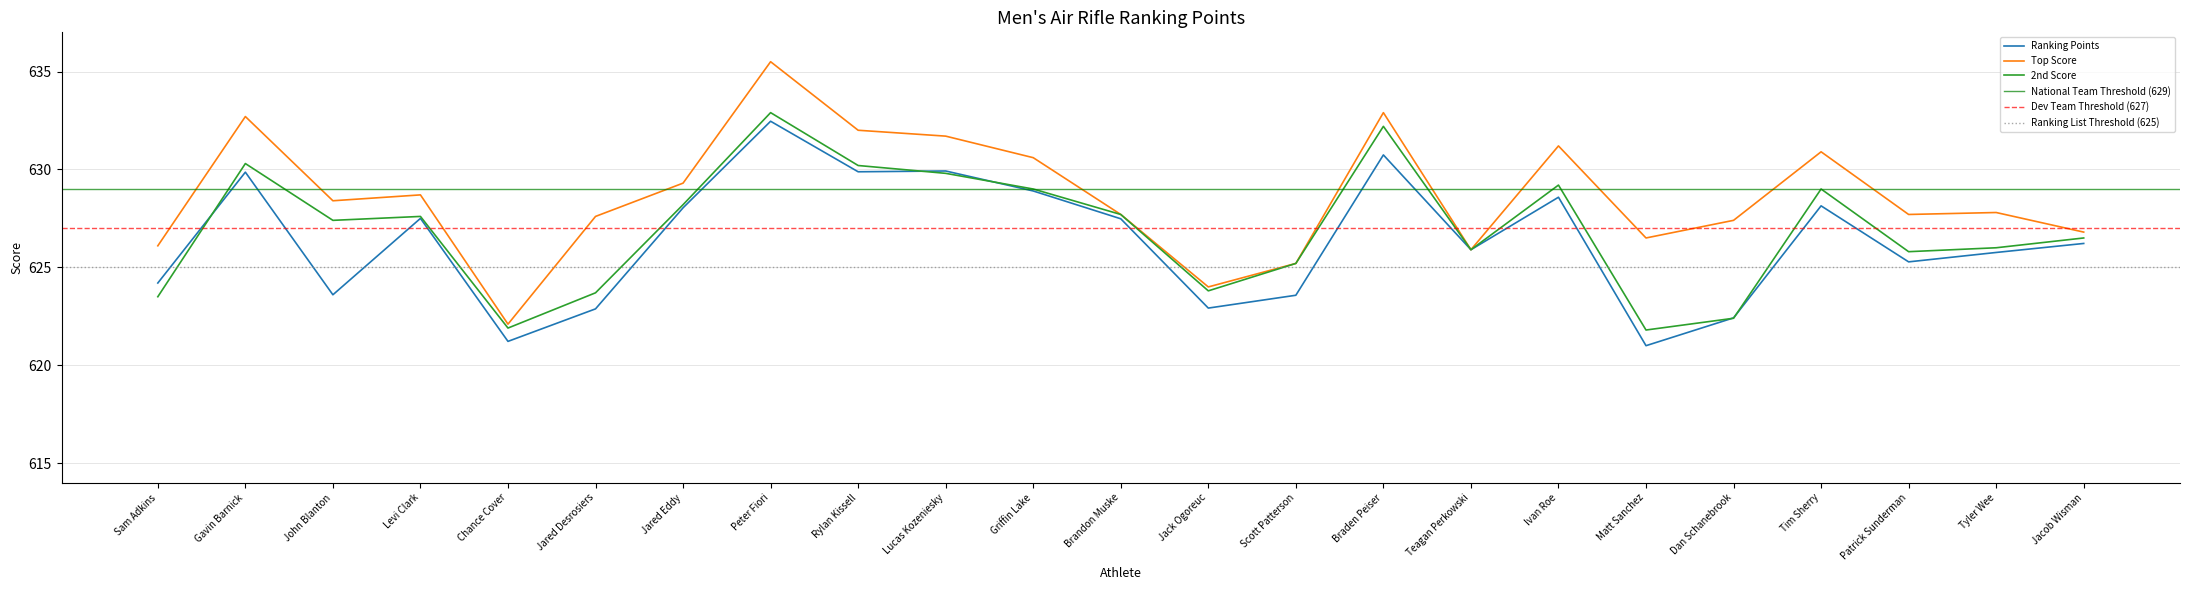

At which category does the chart reach its minimum across all series?

Matt Sanchez